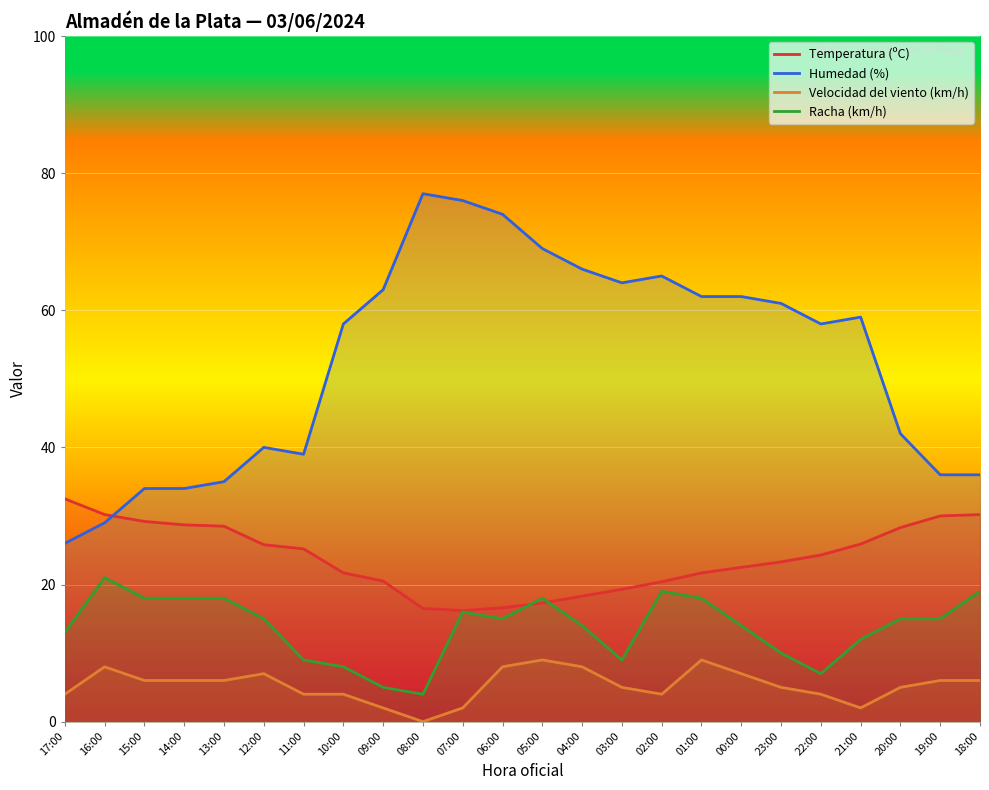

Between 12:00 and 06:00, which series saw the biggest shift?

Humedad (%)